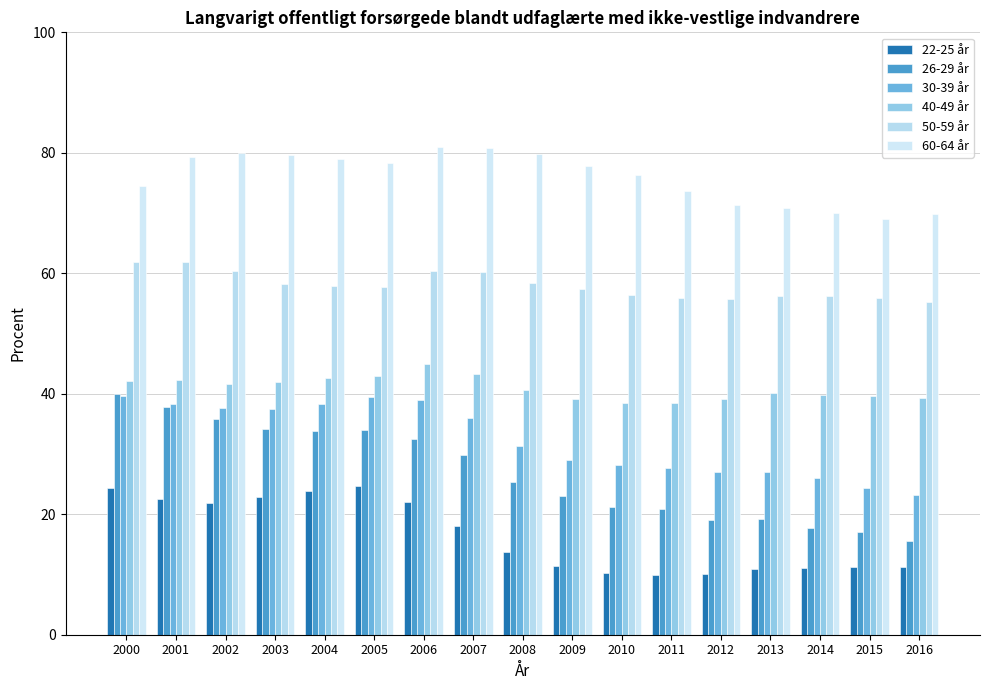

Which series has the largest range (max minus min)?

26-29 år